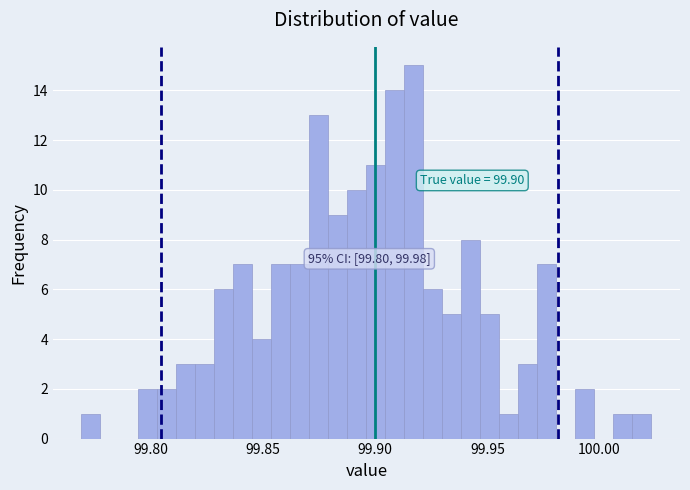

Read against the x-axis, roughly where is the centre of the tallest bar?

99.915